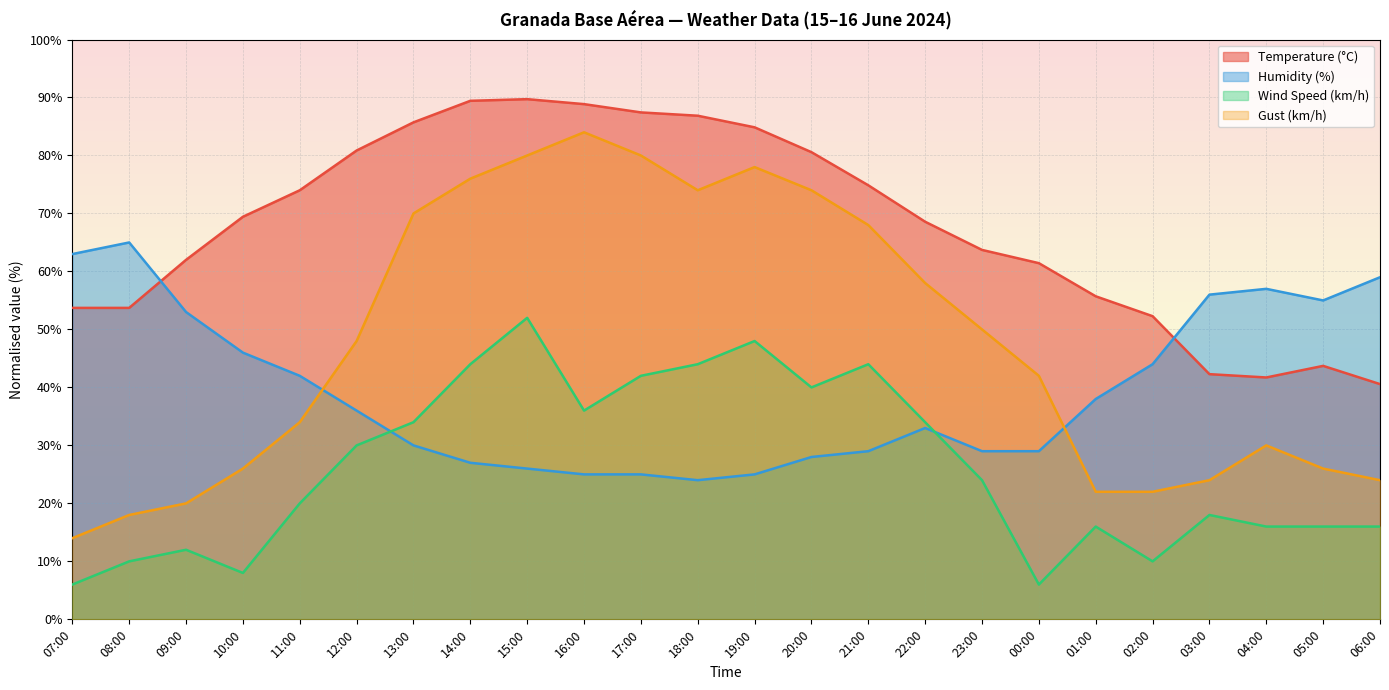

What is the difference between the highest and lowest values at 08:00?

55.0